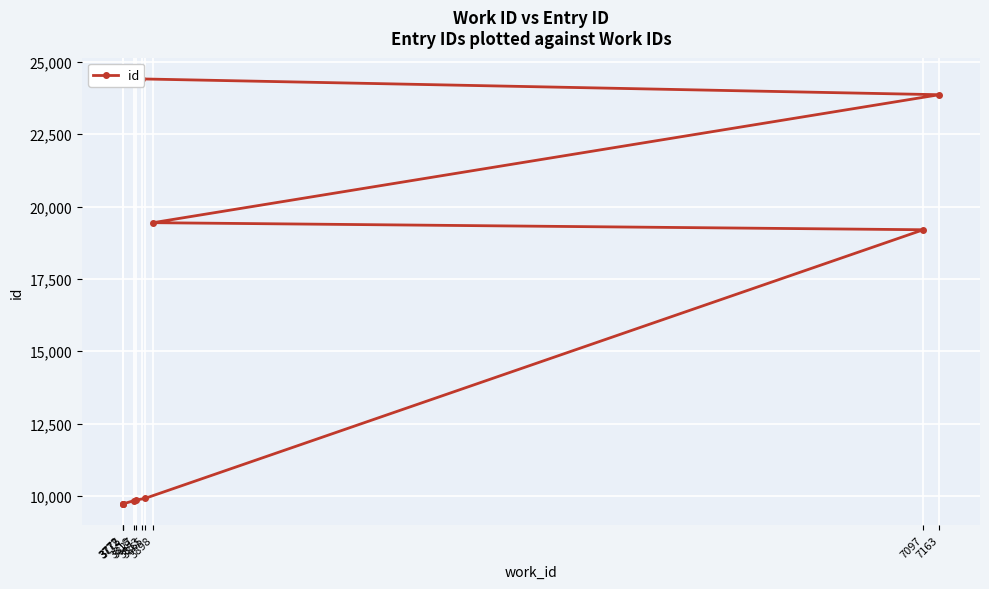

What is the minimum value shown in the chart?

9723